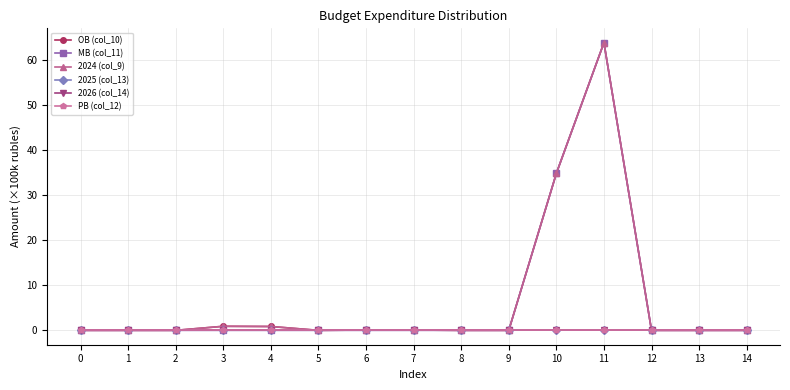

Is this an area chart (filled region under the line)?

No